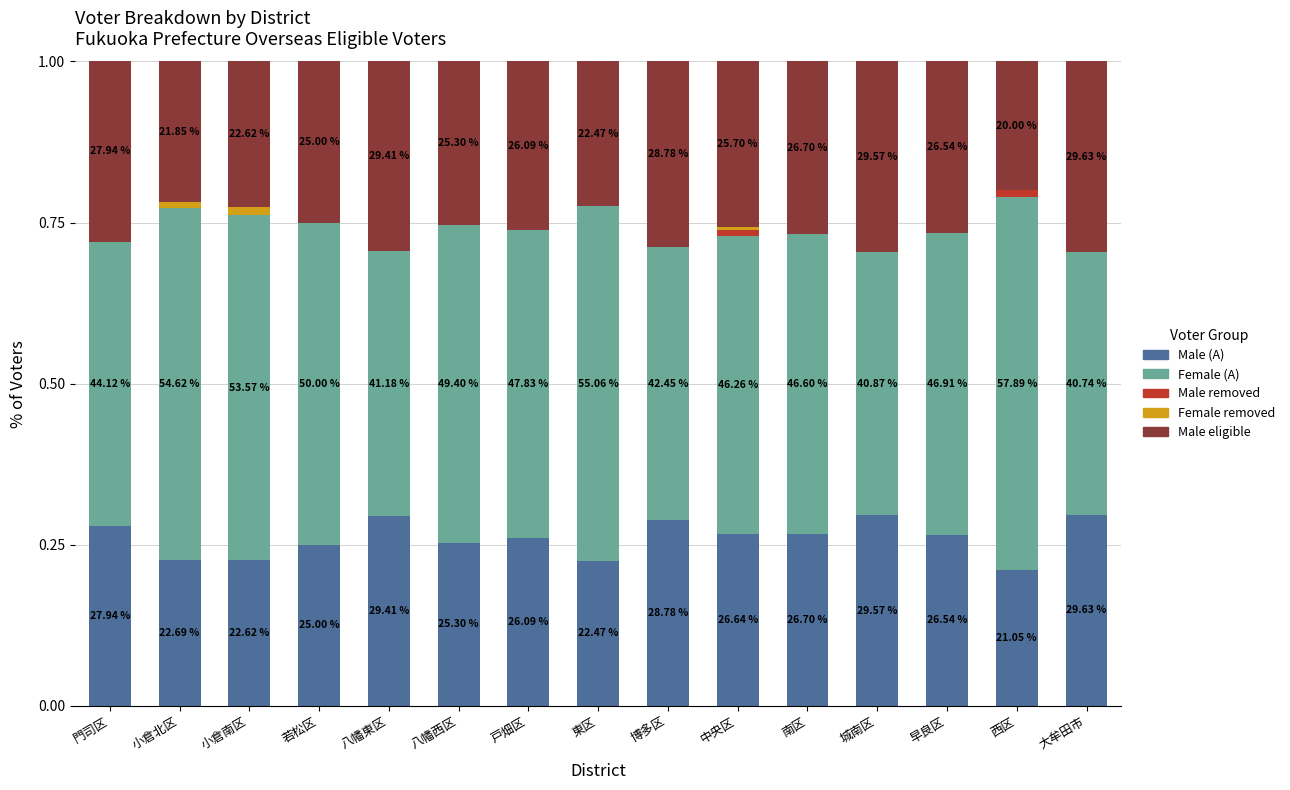

What are all the series names shown in the legend?

Male (A), Female (A), Male removed, Female removed, Male eligible